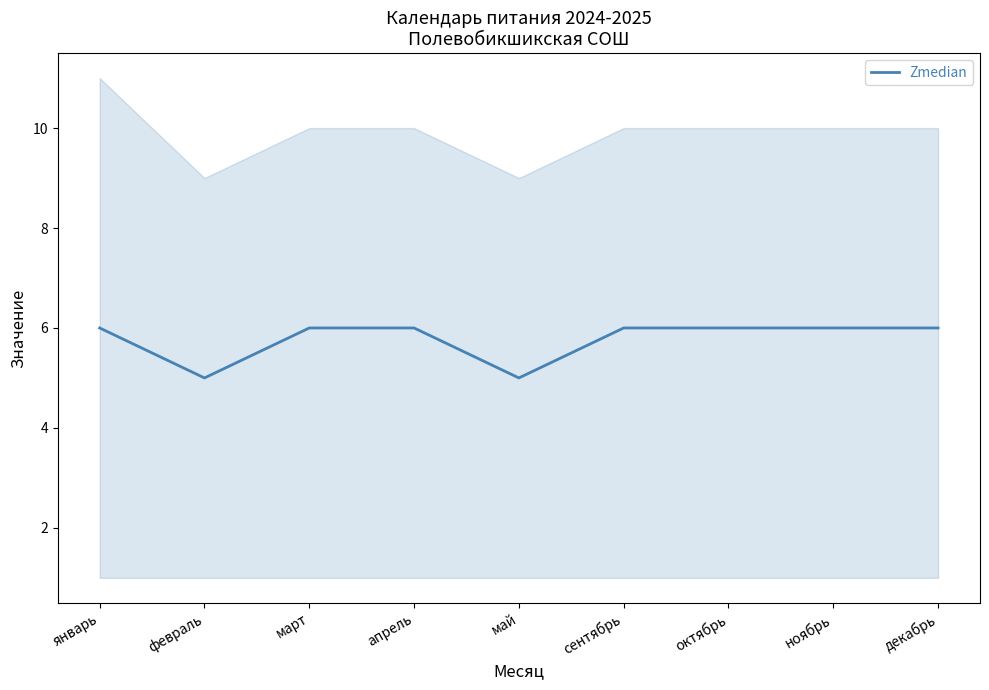

What is the average value?

6